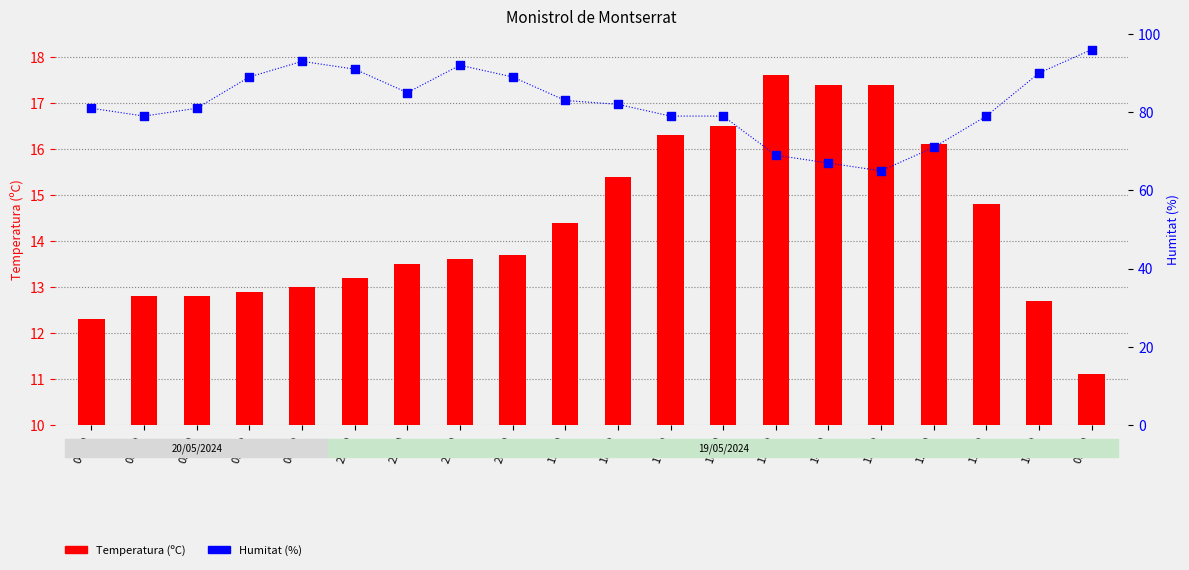

At which category is the sum across all series the highest?

09:00